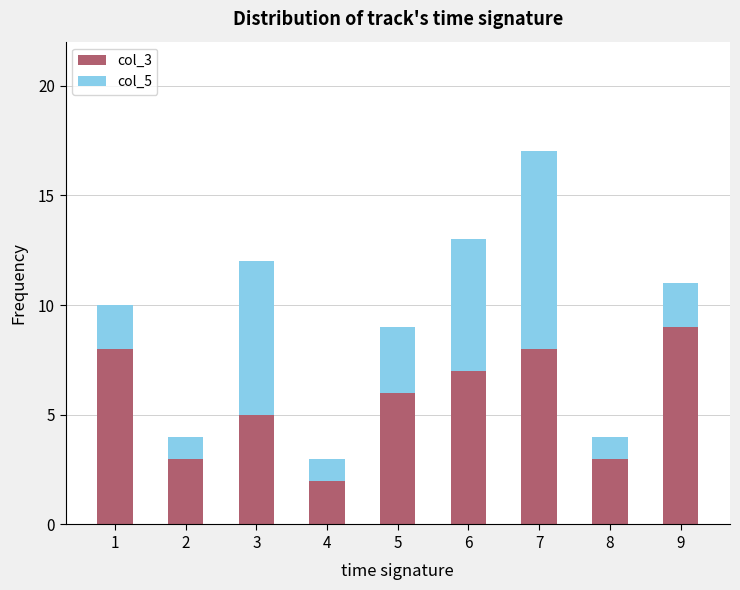

True or false: col_3 has a value of 6 at 5.

True